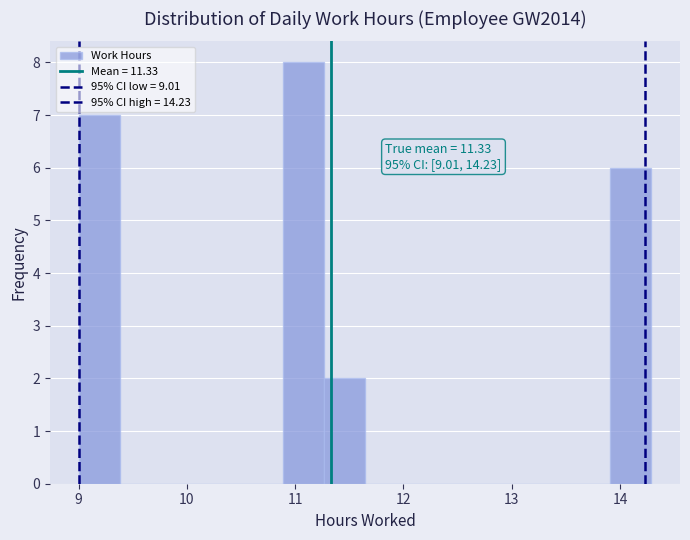

Read against the x-axis, roughly where is the centre of the tallest bar?

11.1